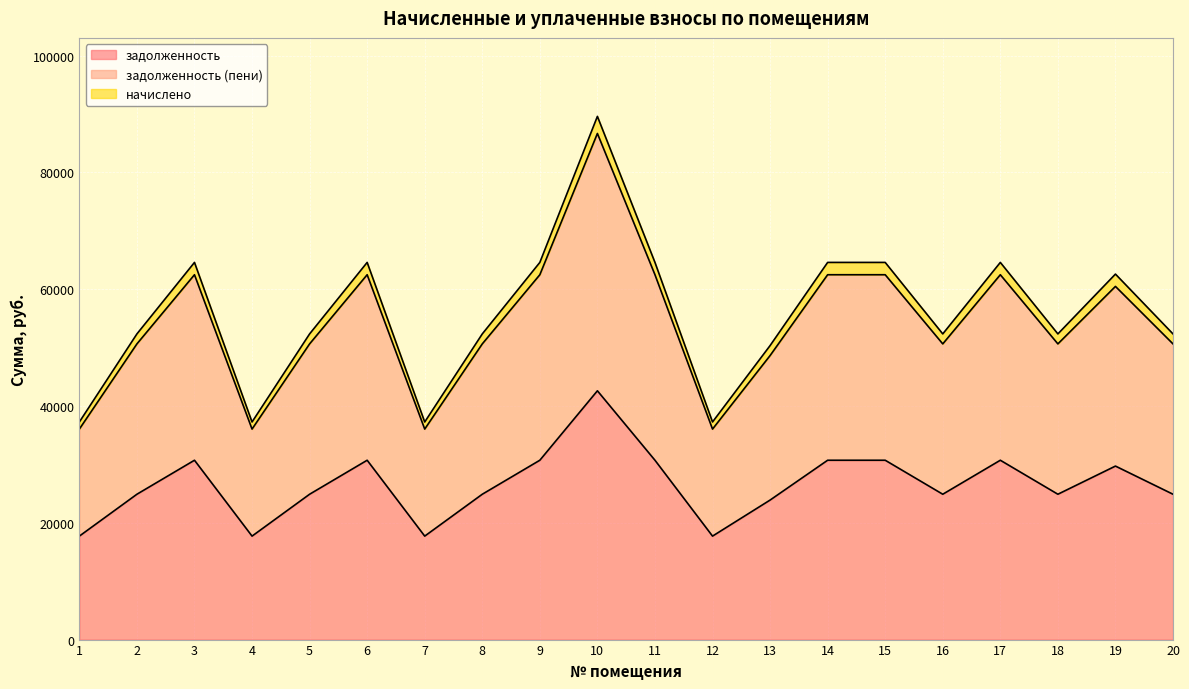

True or false: задолженность and задолженность (пени) cross at least once.

False